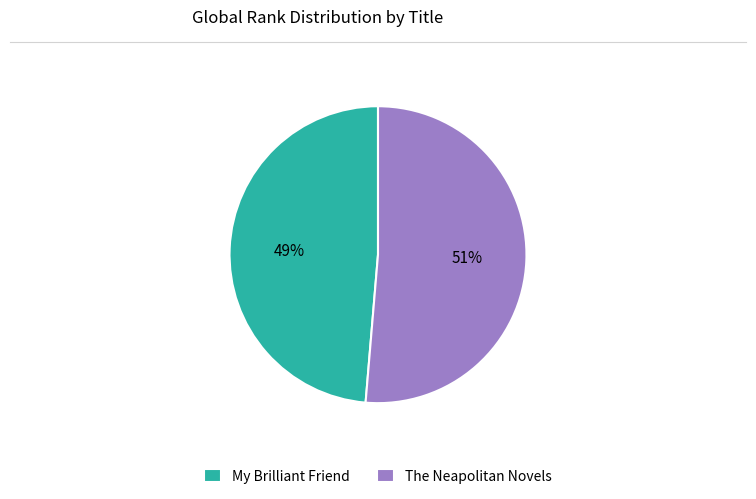

True or false: My Brilliant Friend accounts for 64% of the total.

False